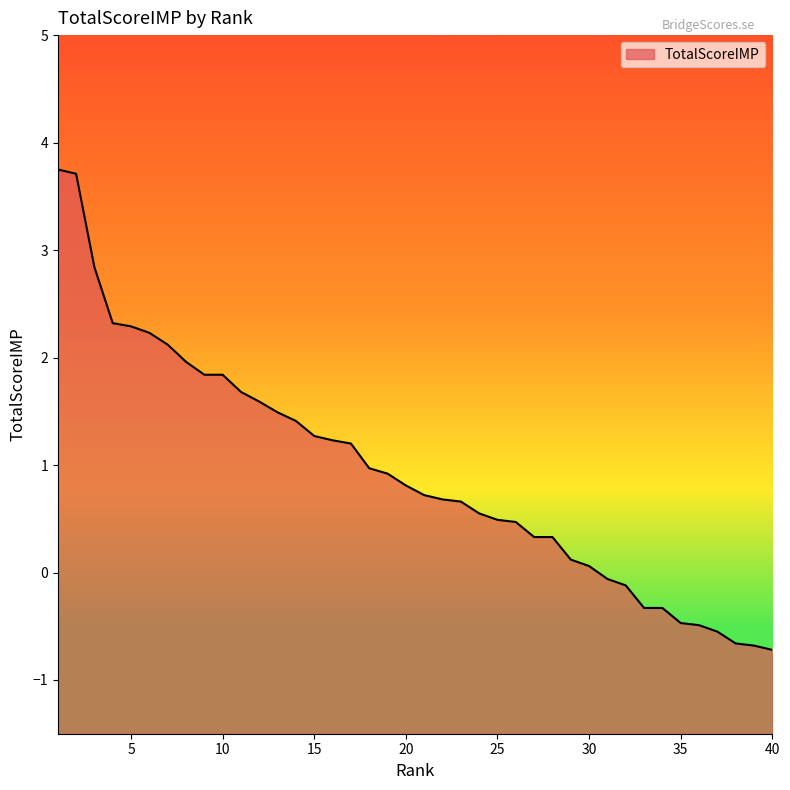

The chart shows a value of 1.6 at 19. True or false?

False